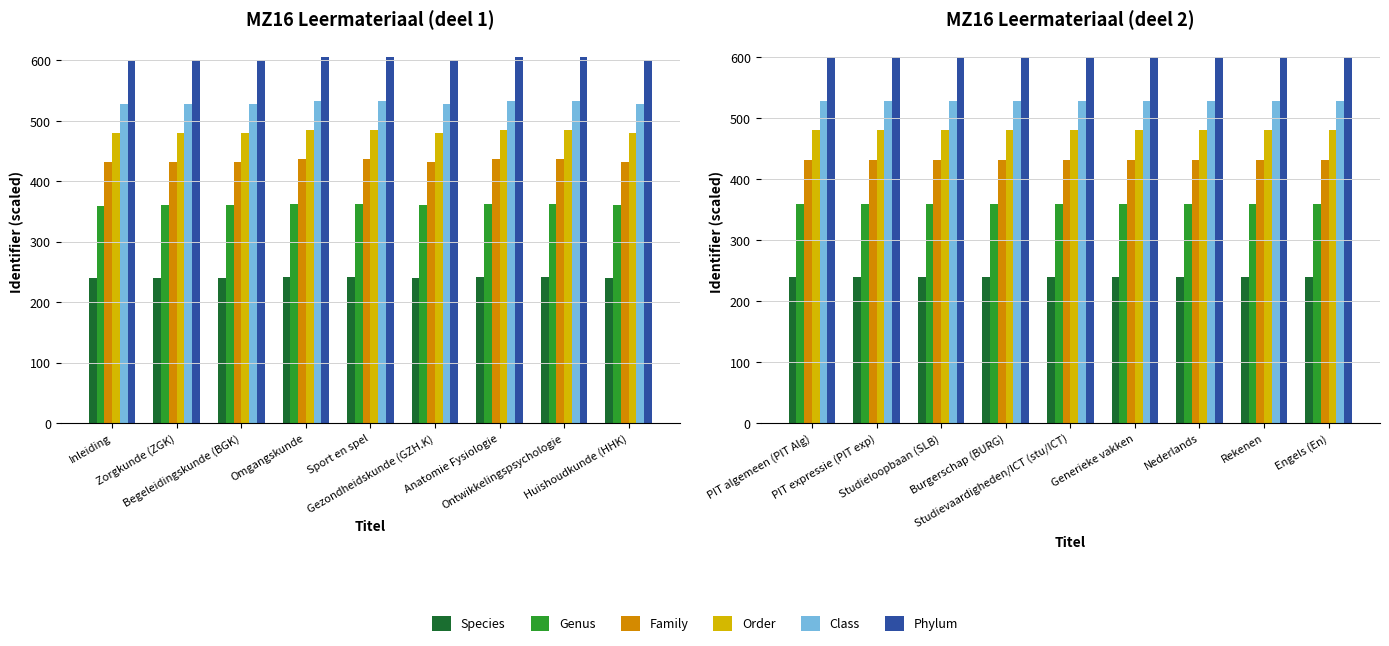

What are all the series names shown in the legend?

Species, Genus, Family, Order, Class, Phylum